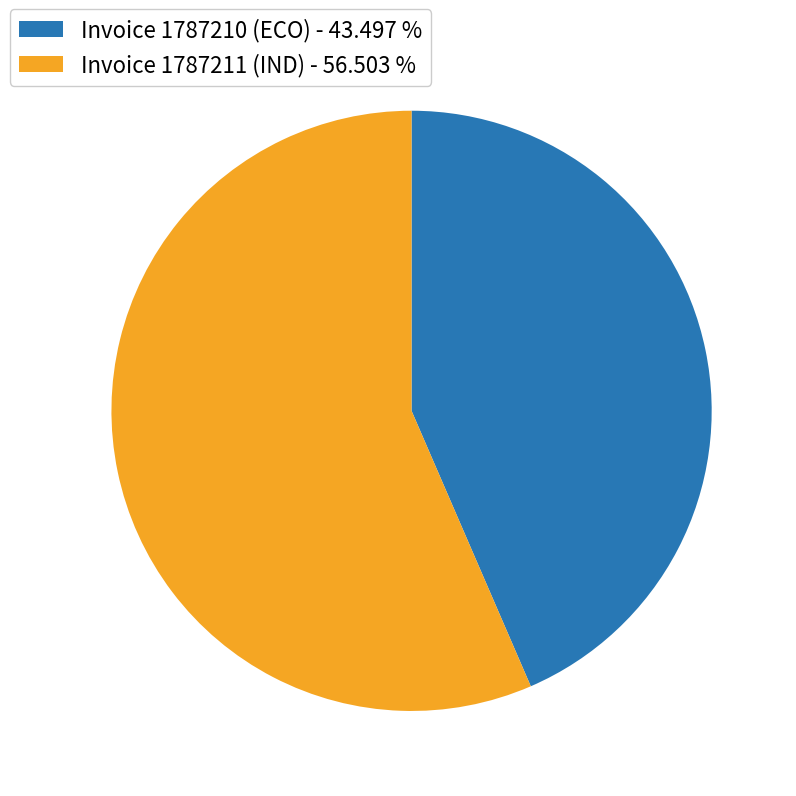

What is the smallest slice in the pie chart?

Invoice 1787210 (ECO)